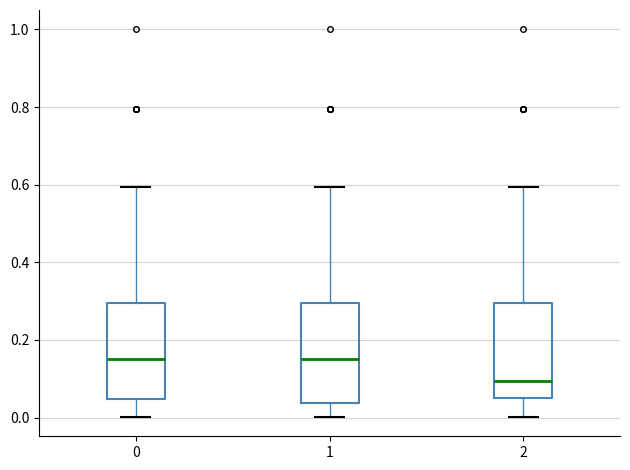

Reading left to right, transcribe this box plot: for each box, give where its median line is, the range the box spans, and where its two whiskers end, as read against the y-axis. The values are not printed on the chart, so give them approximately, as read against the axis.

0: median 0.14, box 0.04 to 0.30, whiskers 0.00 to 0.60
1: median 0.14, box 0.04 to 0.30, whiskers 0.00 to 0.60
2: median 0.10, box 0.04 to 0.30, whiskers 0.00 to 0.60